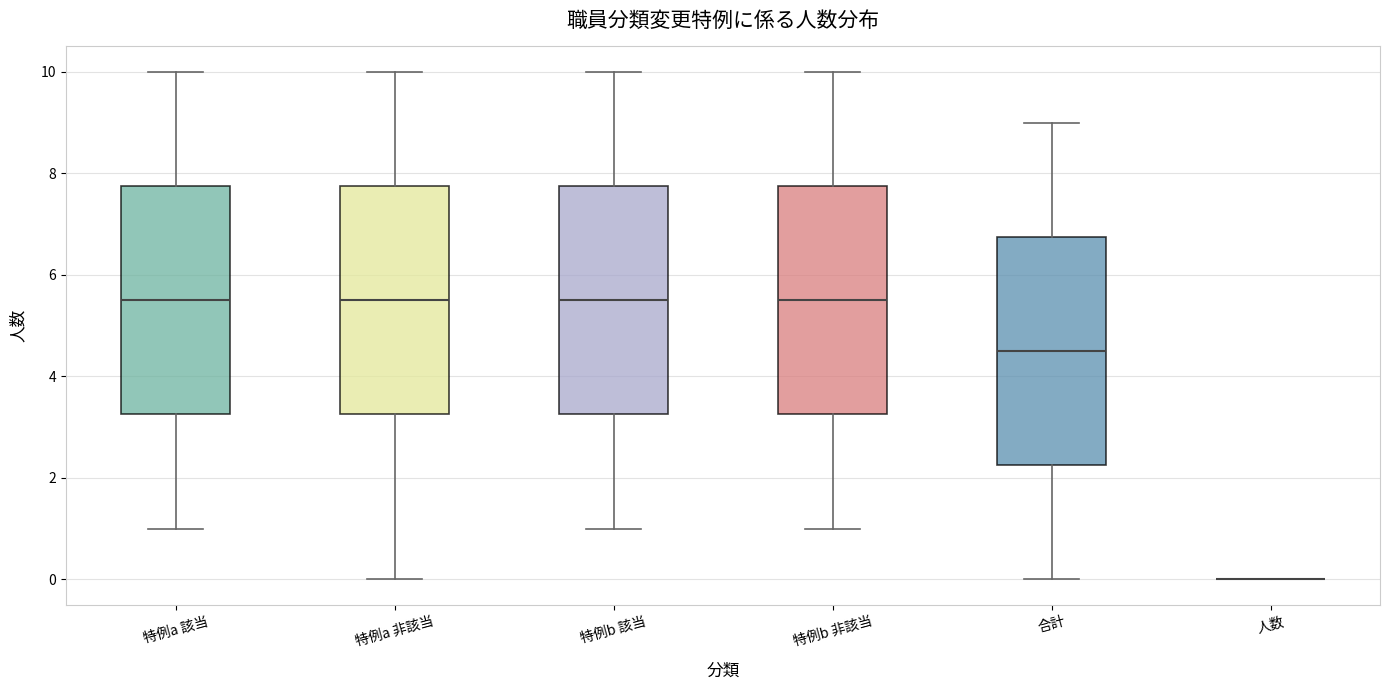

Reading left to right, transcribe this box plot: for each box, give where its median line is, the range the box spans, and where its two whiskers end, as read against the y-axis. The values are not printed on the chart, so give them approximately, as read against the axis.

特例a 該当: median 5.6, box 3.2 to 7.8, whiskers 1.0 to 10.0
特例a 非該当: median 5.6, box 3.2 to 7.8, whiskers 0.0 to 10.0
特例b 該当: median 5.6, box 3.2 to 7.8, whiskers 1.0 to 10.0
特例b 非該当: median 5.6, box 3.2 to 7.8, whiskers 1.0 to 10.0
合計: median 4.6, box 2.2 to 6.8, whiskers 0.0 to 9.0
人数: box collapsed to a line at 0.0, whiskers 0.0 to 0.0